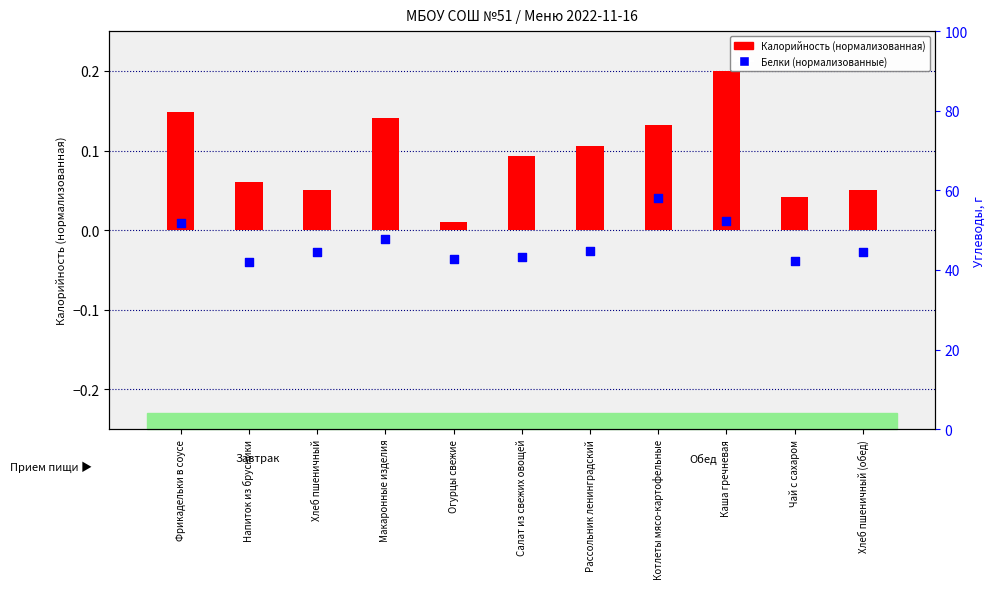

Which series has the largest total across all categories?

Калорийность (норм.)